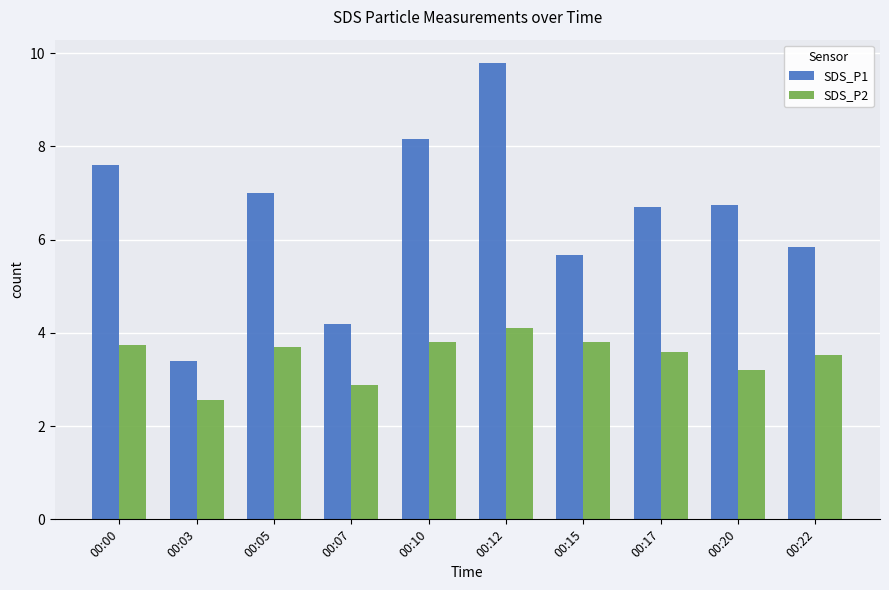

The value of SDS_P2 at 00:15 is 3.8. True or false?

True